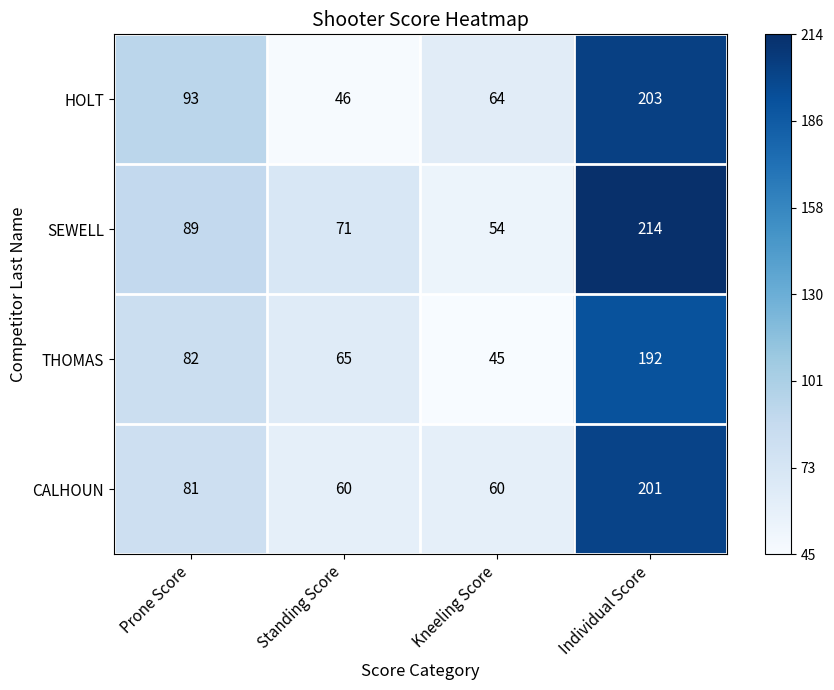

What is the difference between the maximum and second lowest values in the CALHOUN series?

141